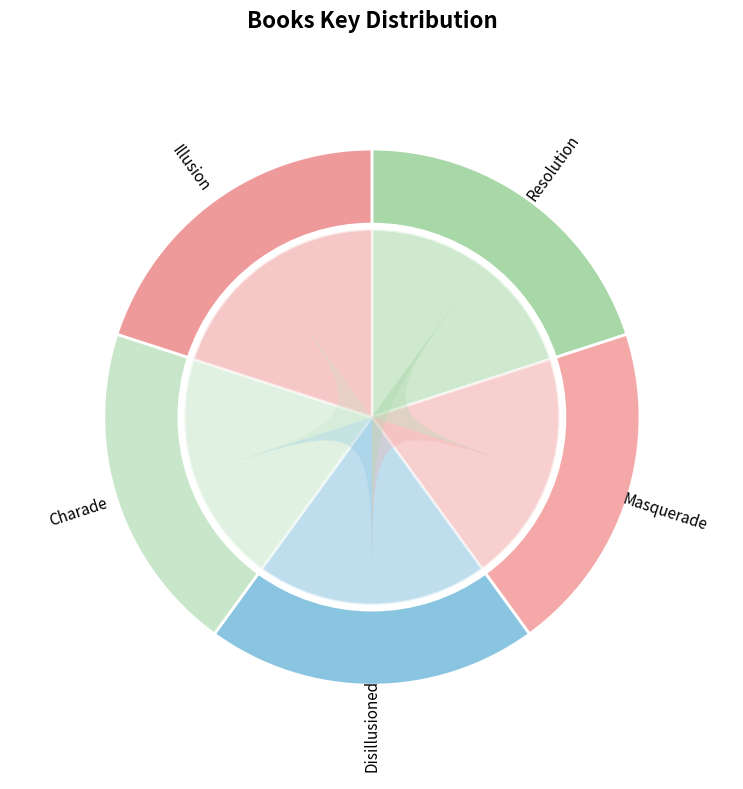

Does Illusion account for over 50% of the chart?

No